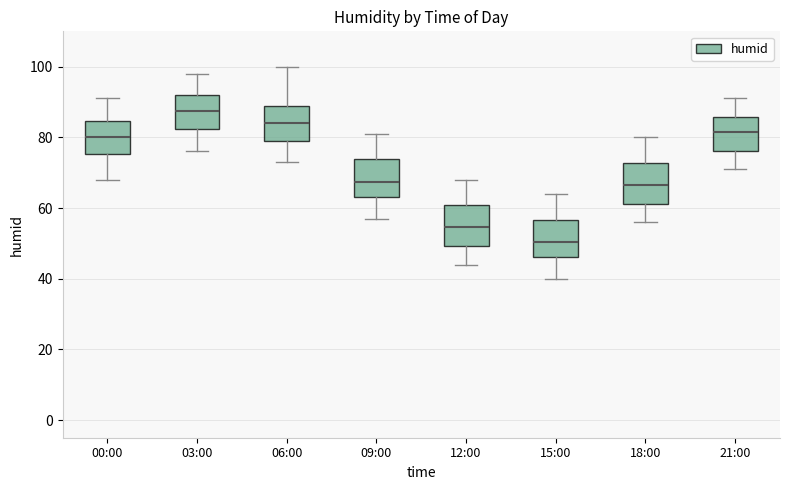

Reading left to right, read every box against the y-axis: the position of its median line, the range the box covers, and the ends of its whiskers. The values are not printed on the chart, so give them approximately, as read against the axis.

00:00: median 80, box 76 to 84, whiskers 68 to 92
03:00: median 88, box 82 to 92, whiskers 76 to 98
06:00: median 84, box 80 to 88, whiskers 74 to 100
09:00: median 68, box 64 to 74, whiskers 58 to 82
12:00: median 54, box 50 to 60, whiskers 44 to 68
15:00: median 50, box 46 to 56, whiskers 40 to 64
18:00: median 66, box 62 to 72, whiskers 56 to 80
21:00: median 82, box 76 to 86, whiskers 72 to 92